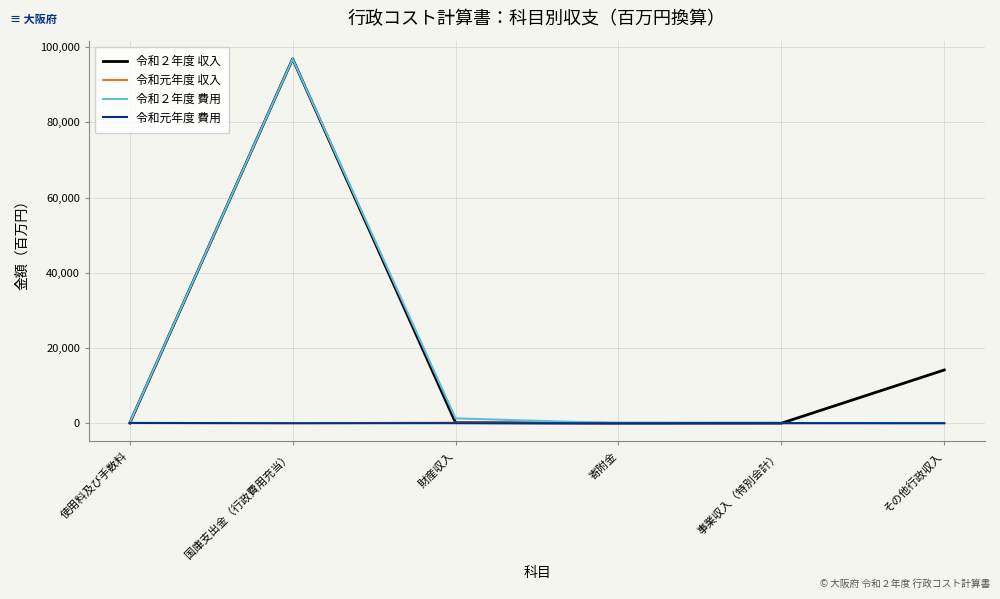

After their last crossing, which series has the higher values: 令和２年度 収入 or 令和２年度 費用?

令和２年度 収入